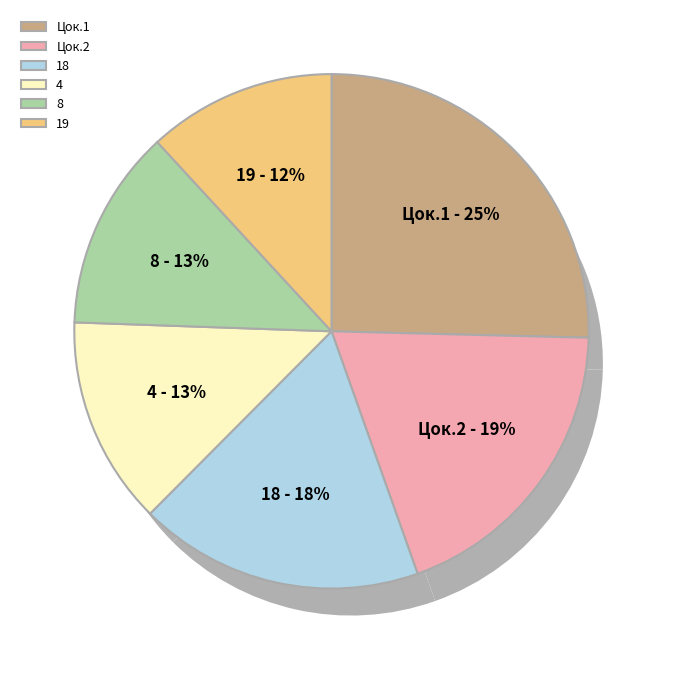

Do Цок.1 and 4 together represent more than half of the pie?

No